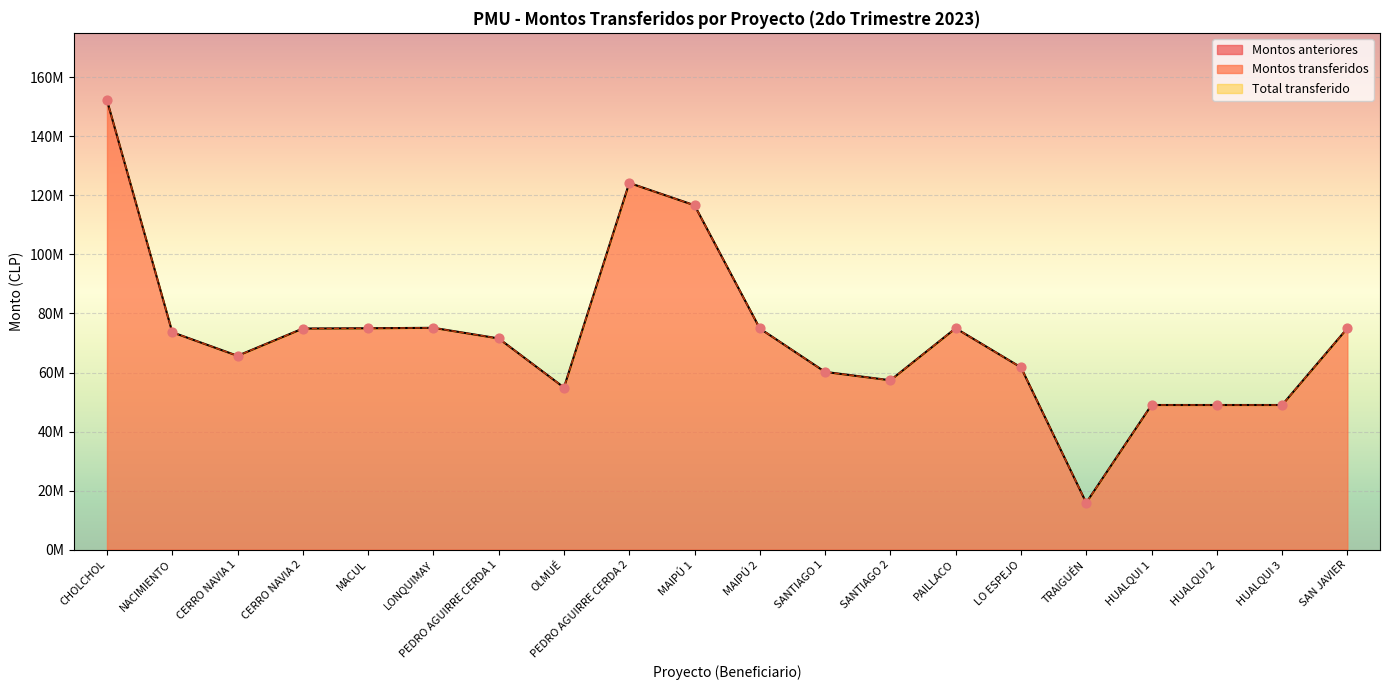

Which series reaches the minimum Y coordinate?

Montos transferidos